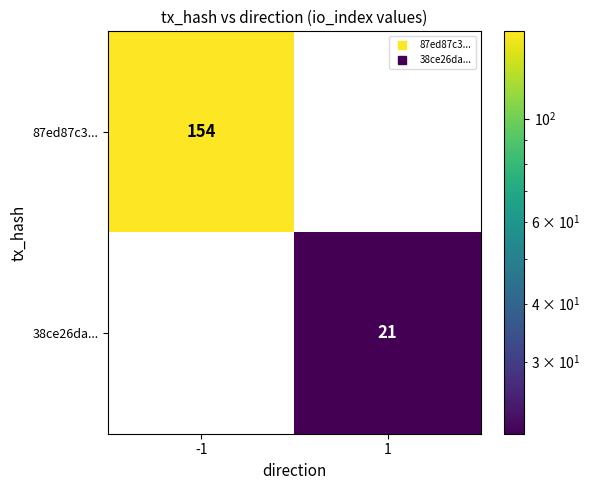

The value of 38ce26da... at -1 is 0. True or false?

True